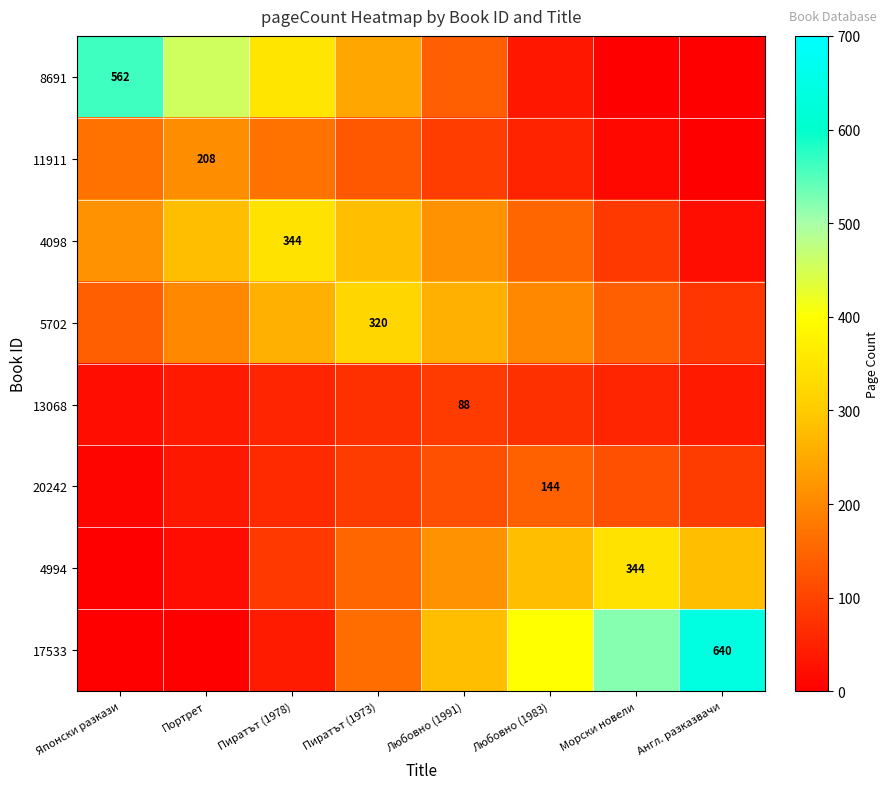

The value of 8691 at Англ. разказвачи is -291.3. True or false?

False